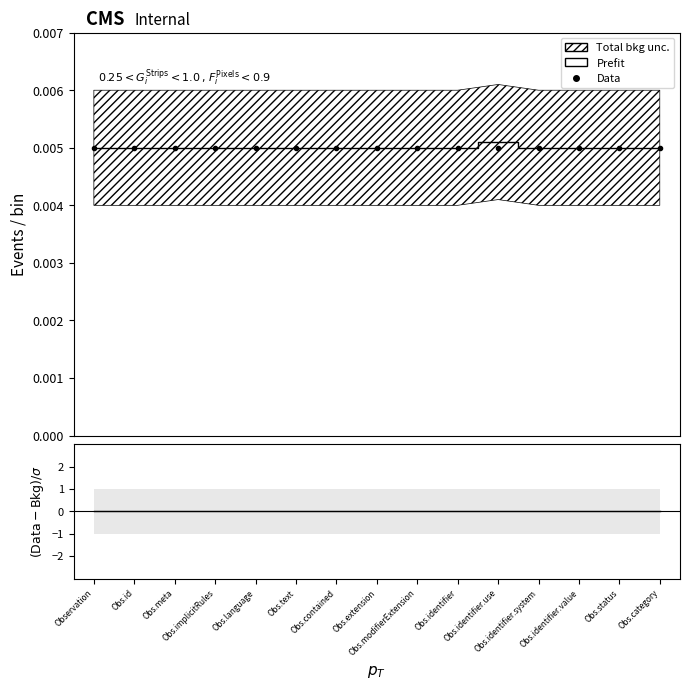

Is this an area chart (filled region under the line)?

No